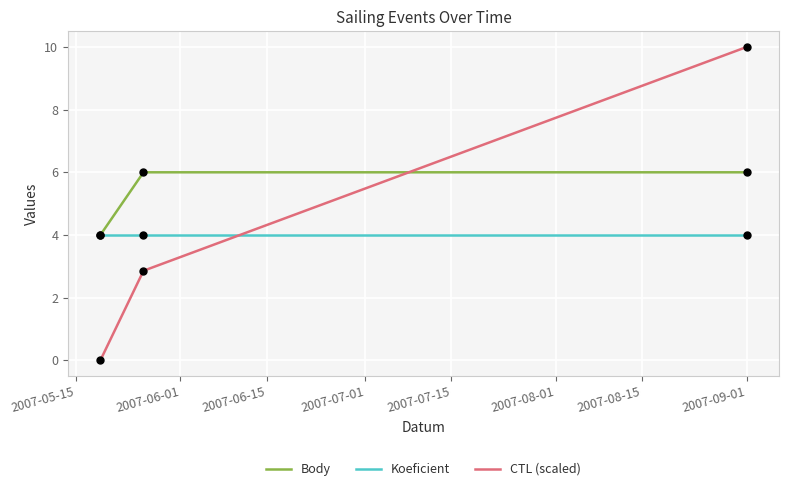

Which series has the widest spread of values?

CTL (scaled)